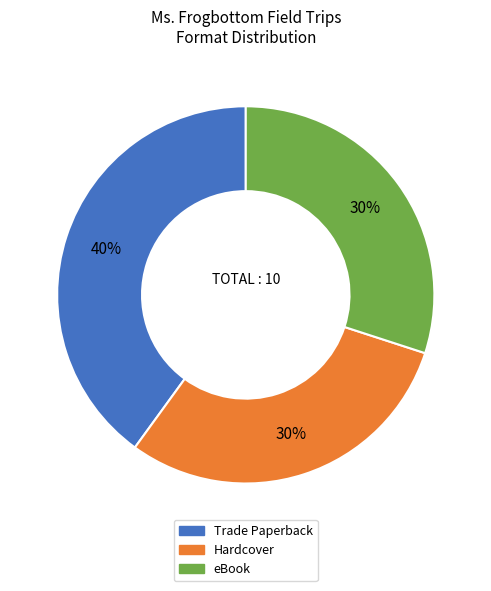

To the nearest percent, what portion does Trade Paperback represent?

40%